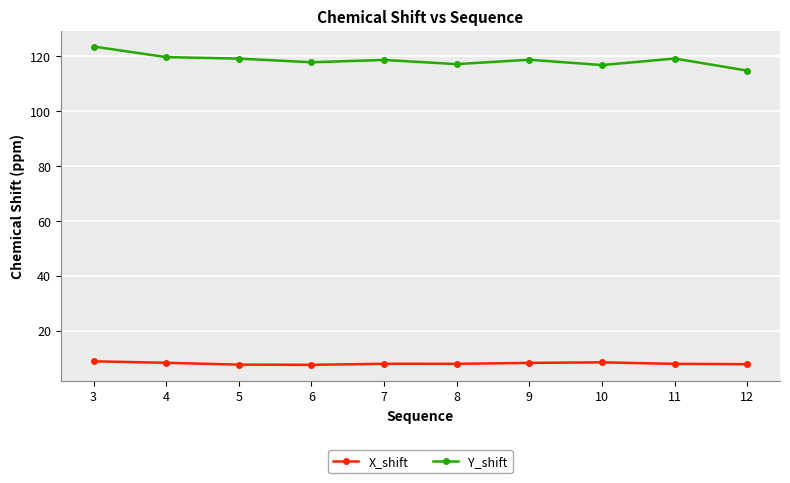

True or false: Y_shift and X_shift cross at least once.

False